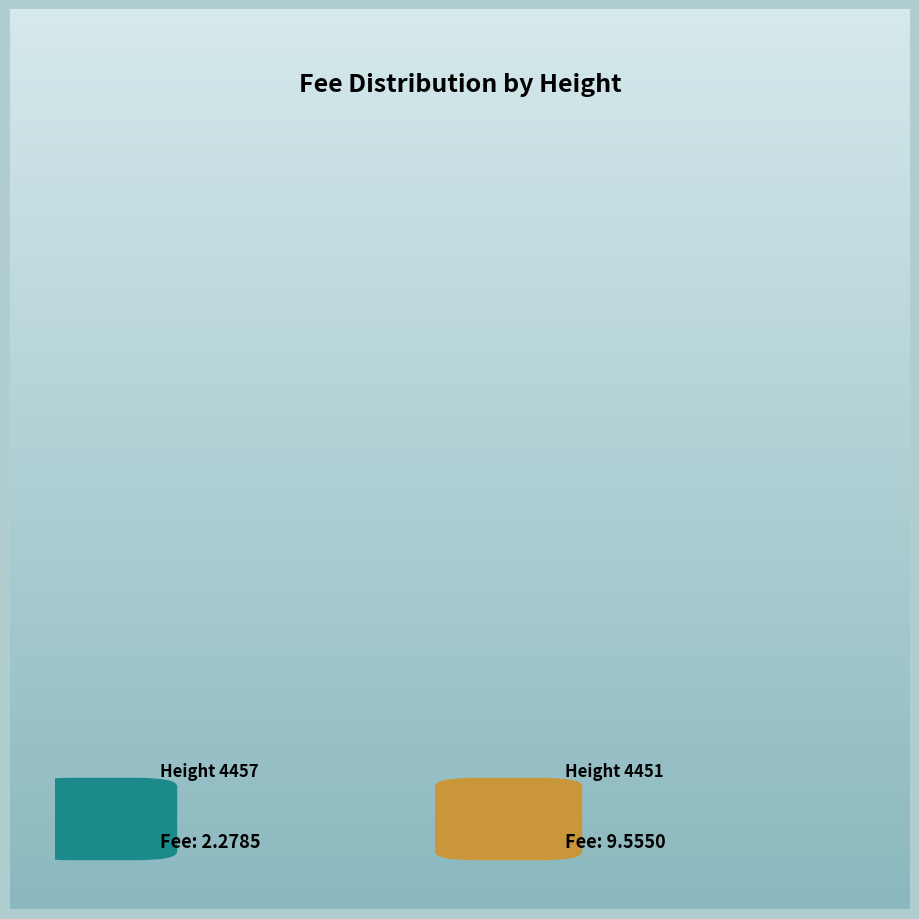

Rank the categories by value from lowest to highest.

4457, 4451